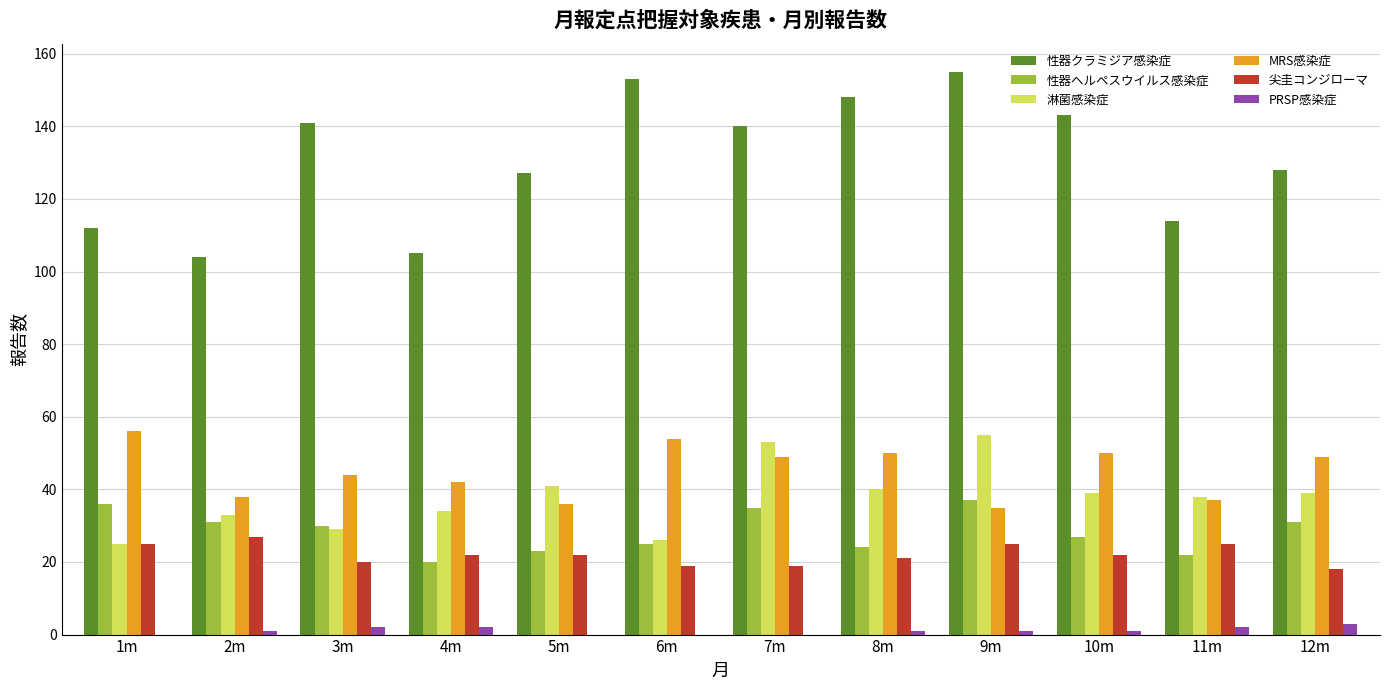

What is the sum of all 淋菌感染症 values?

452